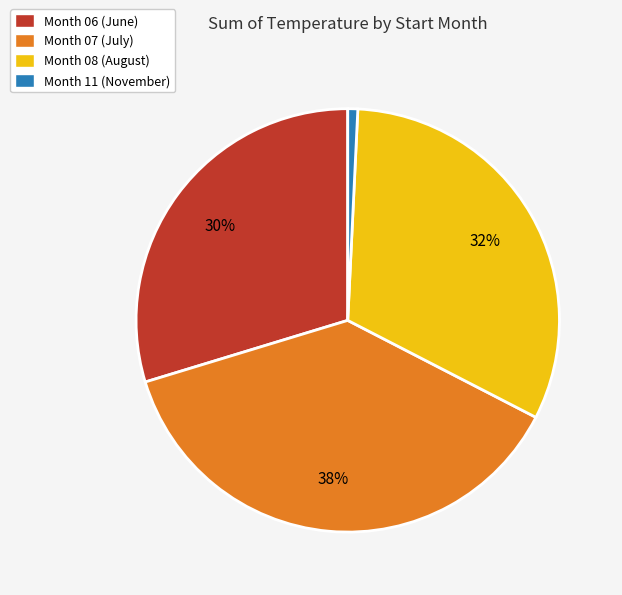

Approximately how many times larger is the value at Month 08 (August) compared to Month 06 (June)?

1.1